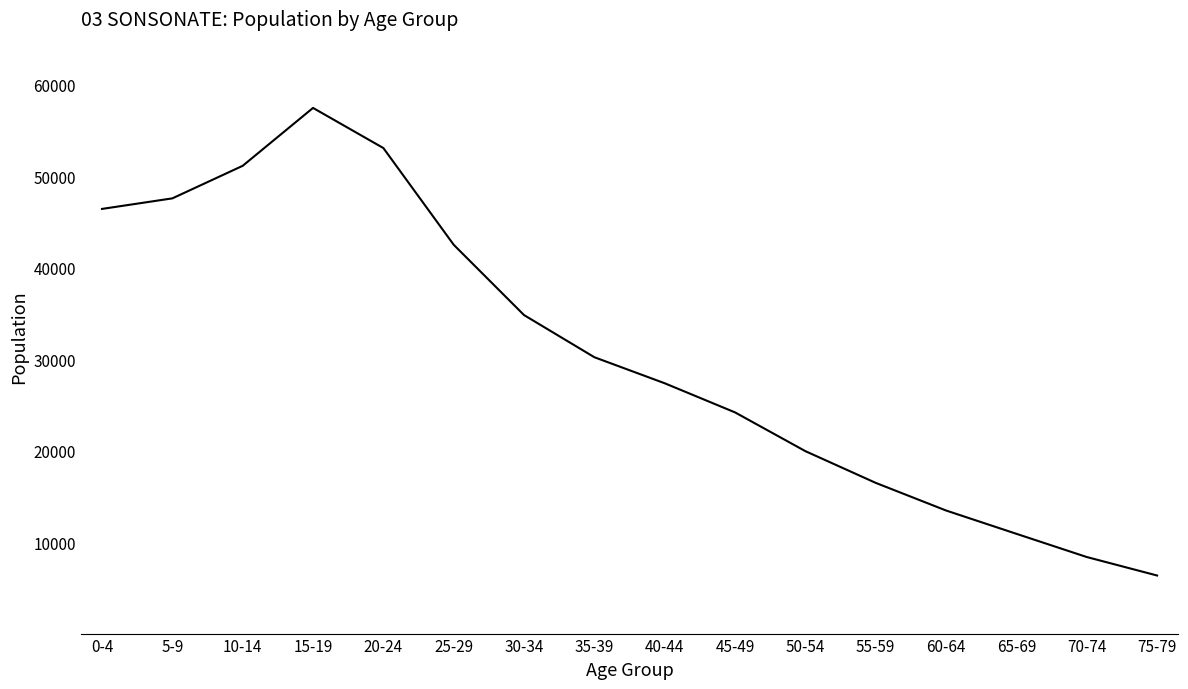

What position from the right is 30-34?

10